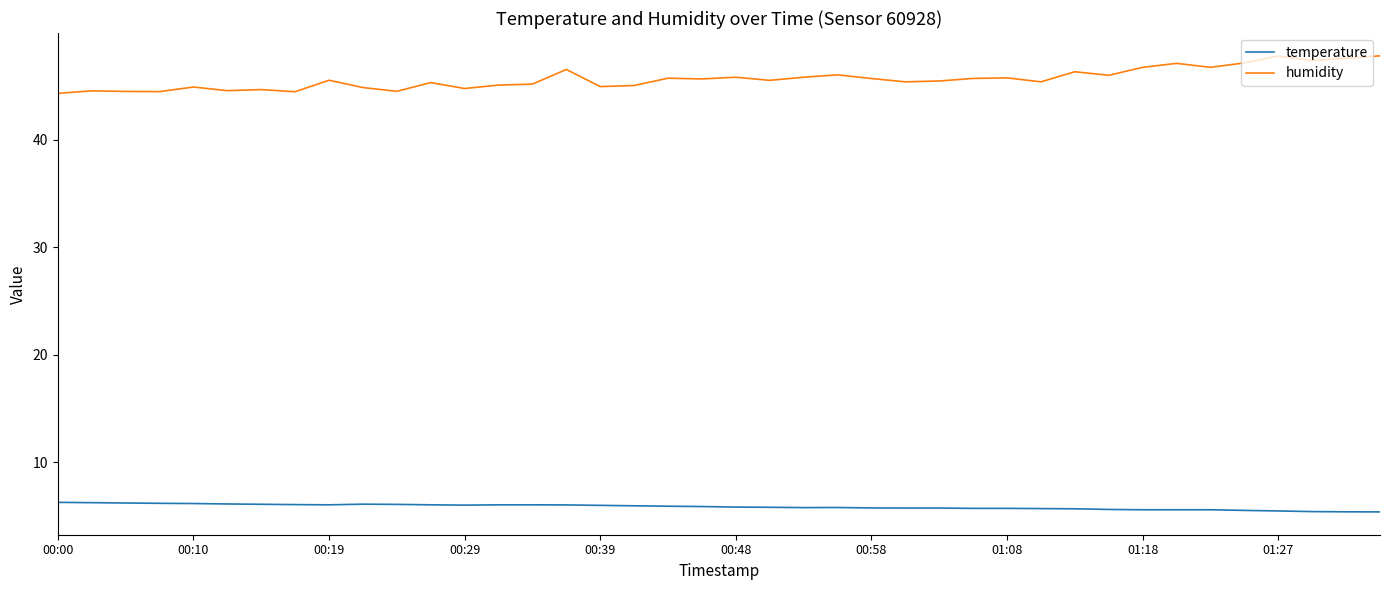

Rank the series by their maximum value, from highest to lowest.

humidity, temperature